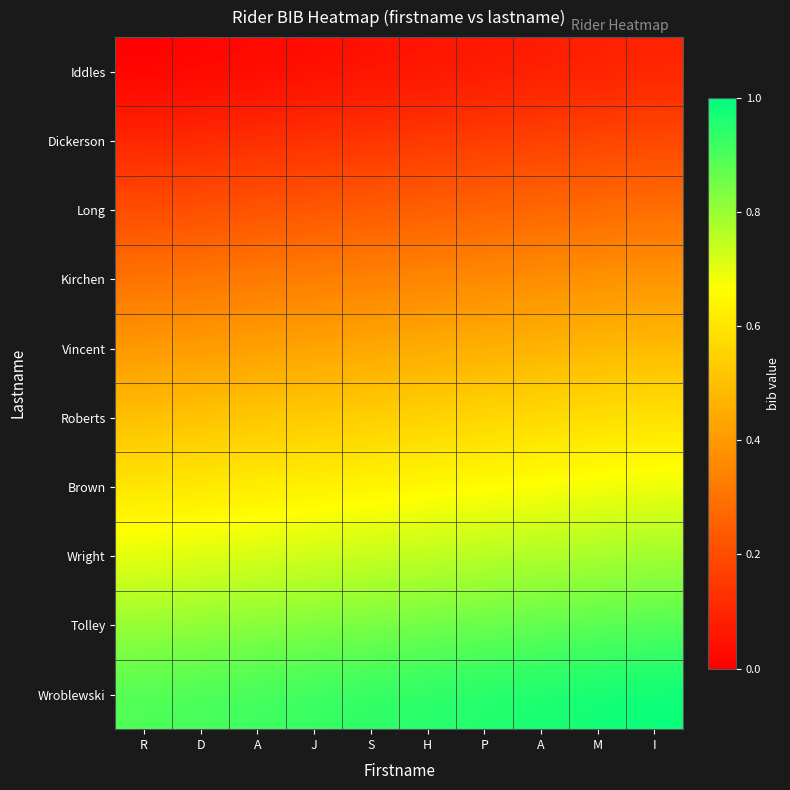

Reading left to right, list all the values displayed in this chart.

Iddles: R=0.0	D=0.0	A=0.0	J=0.0	S=0.0	H=0.1	P=0.1	A=0.1	M=0.1	I=0.1
Dickerson: R=0.1	D=0.1	A=0.1	J=0.1	S=0.1	H=0.1	P=0.2	A=0.2	M=0.2	I=0.2
Long: R=0.2	D=0.2	A=0.2	J=0.2	S=0.2	H=0.2	P=0.3	A=0.3	M=0.3	I=0.3
Kirchen: R=0.3	D=0.3	A=0.3	J=0.3	S=0.3	H=0.3	P=0.4	A=0.4	M=0.4	I=0.4
Vincent: R=0.4	D=0.4	A=0.4	J=0.4	S=0.4	H=0.5	P=0.5	A=0.5	M=0.5	I=0.5
Roberts: R=0.5	D=0.5	A=0.5	J=0.5	S=0.5	H=0.6	P=0.6	A=0.6	M=0.6	I=0.6
Brown: R=0.6	D=0.6	A=0.6	J=0.6	S=0.6	H=0.7	P=0.7	A=0.7	M=0.7	I=0.7
Wright: R=0.7	D=0.7	A=0.7	J=0.7	S=0.7	H=0.8	P=0.8	A=0.8	M=0.8	I=0.8
Tolley: R=0.8	D=0.8	A=0.8	J=0.8	S=0.8	H=0.8	P=0.9	A=0.9	M=0.9	I=0.9
Wroblewski: R=0.9	D=0.9	A=0.9	J=0.9	S=0.9	H=0.9	P=1.0	A=1.0	M=1.0	I=1.0